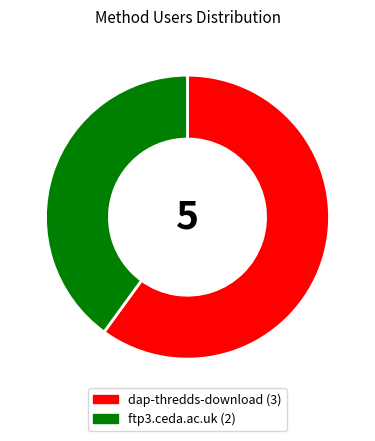

How many slices are in this pie chart?

2